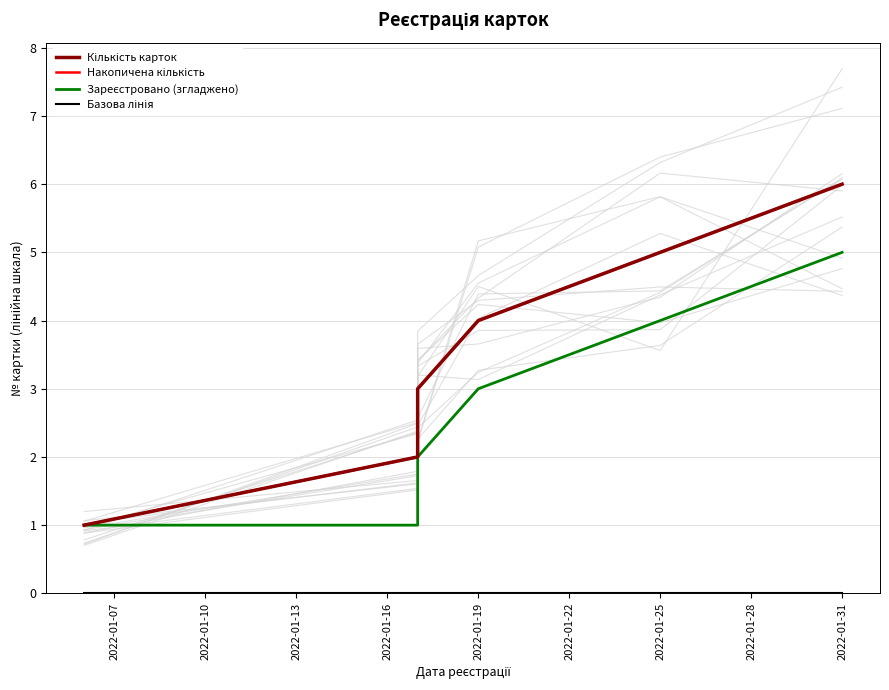

True or false: Кількість карток and Накопичена кількість intersect in this chart.

False